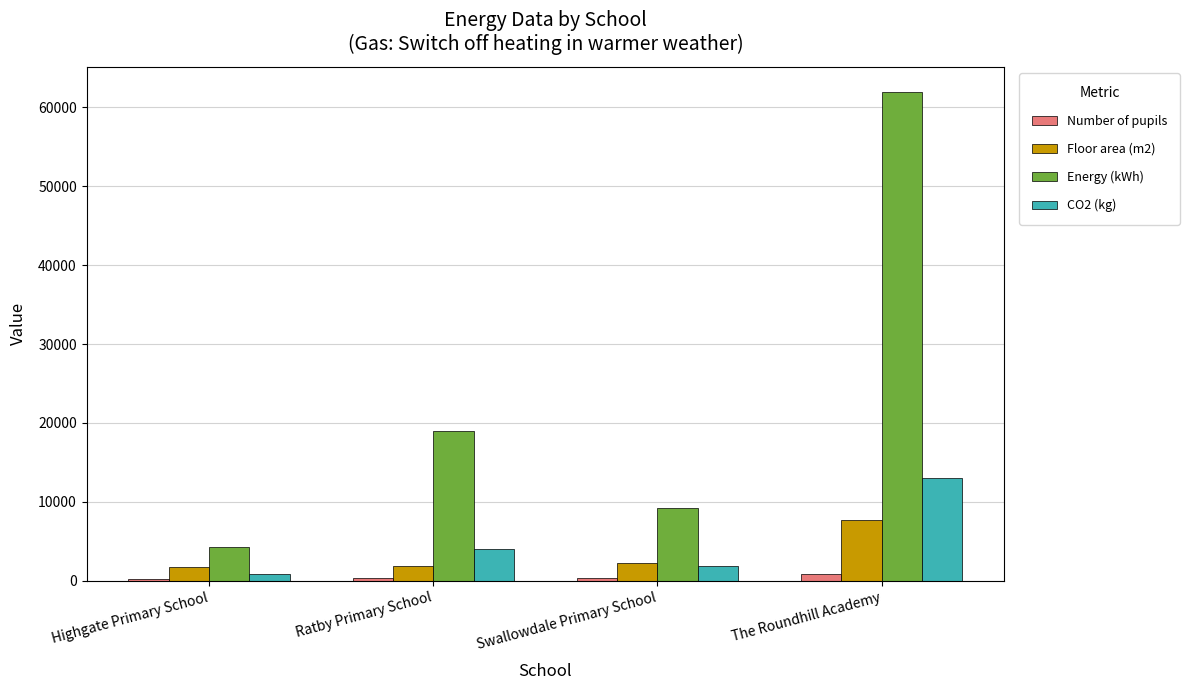

Which series has the widest spread of values?

Energy (kWh)